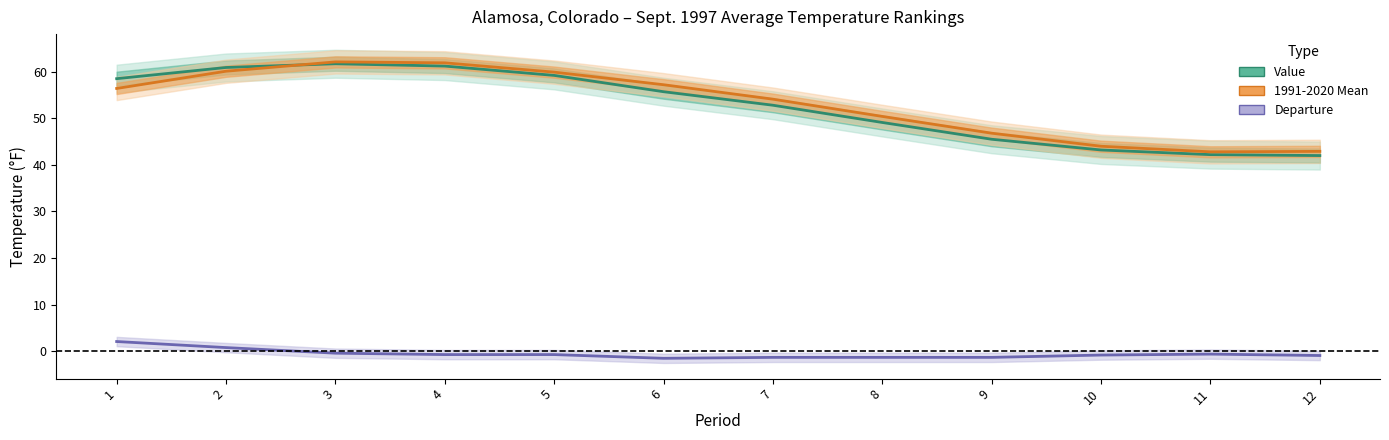

Which series has the largest range (max minus min)?

Value